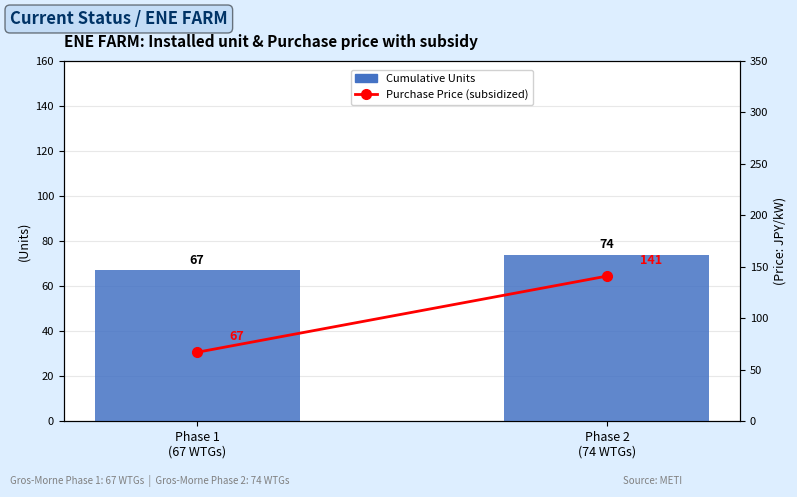

What is the label of the 1st bar from the right?

Phase 2
(74 WTGs)